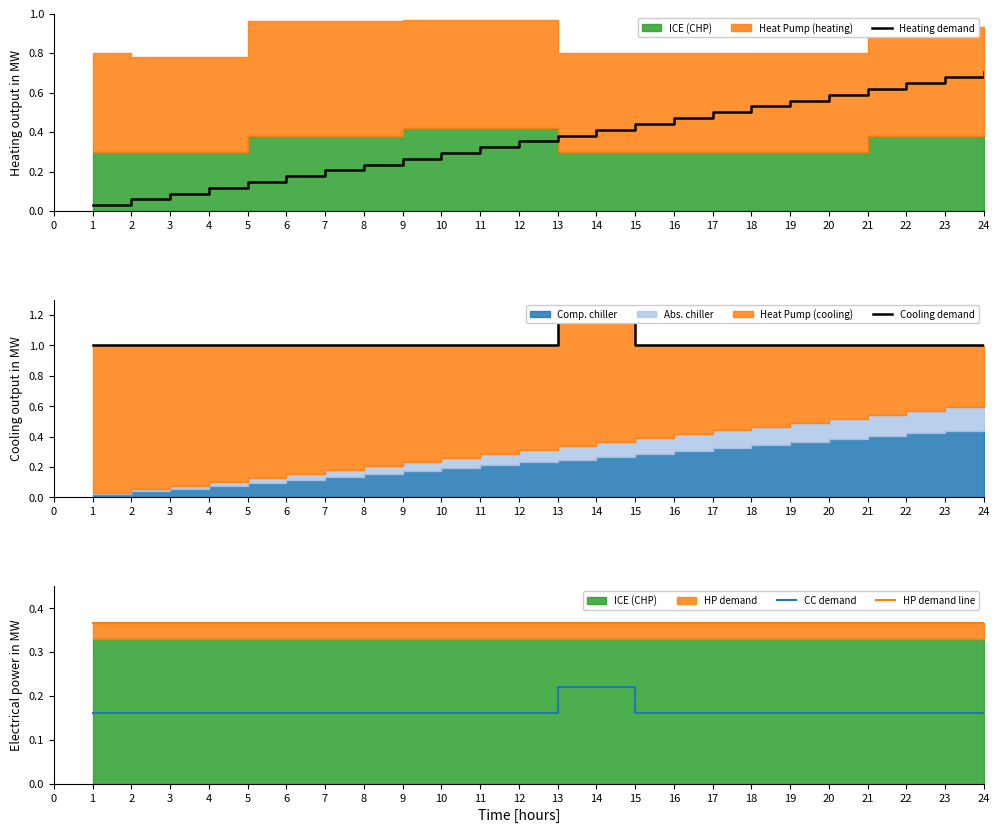

True or false: CC demand and HP demand line intersect in this chart.

False